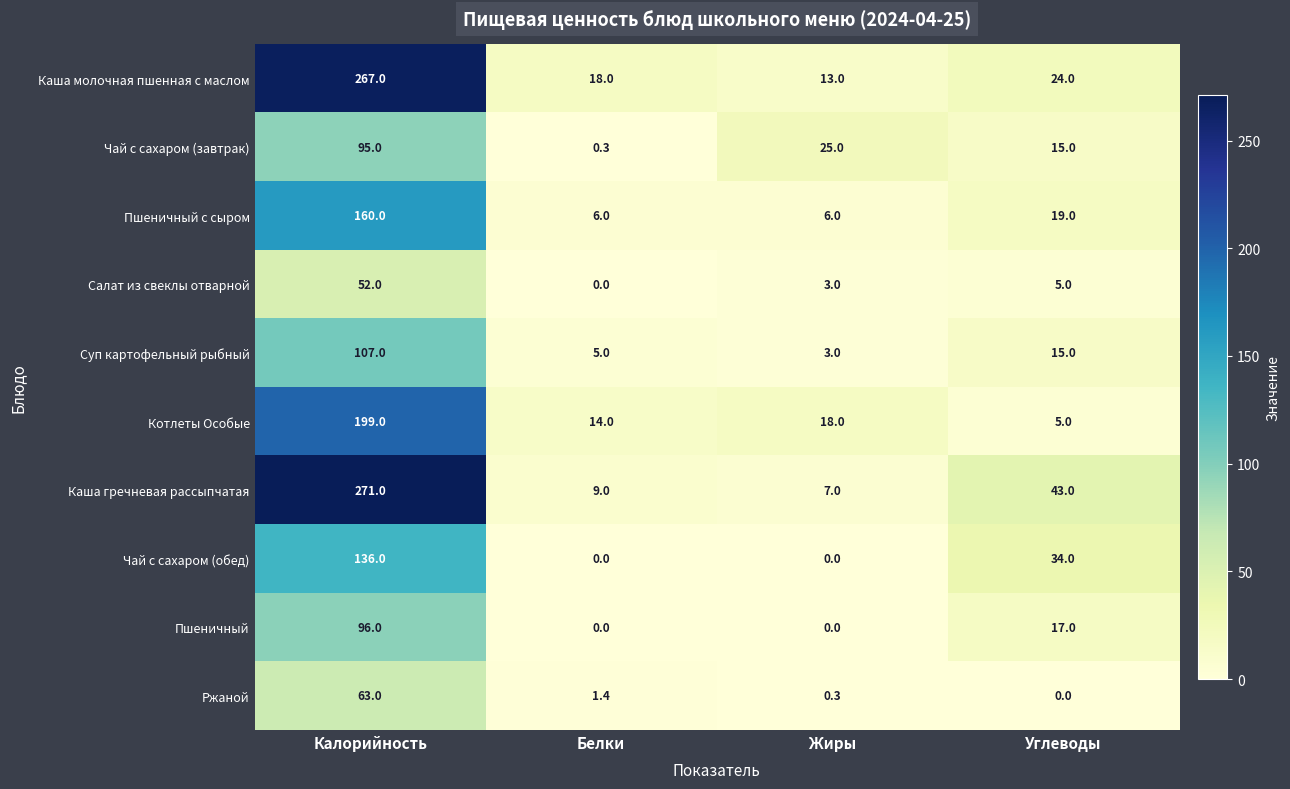

Is the value of Суп картофельный рыбный at Углеводы greater than the value of Каша гречневая рассыпчатая at Углеводы?

No